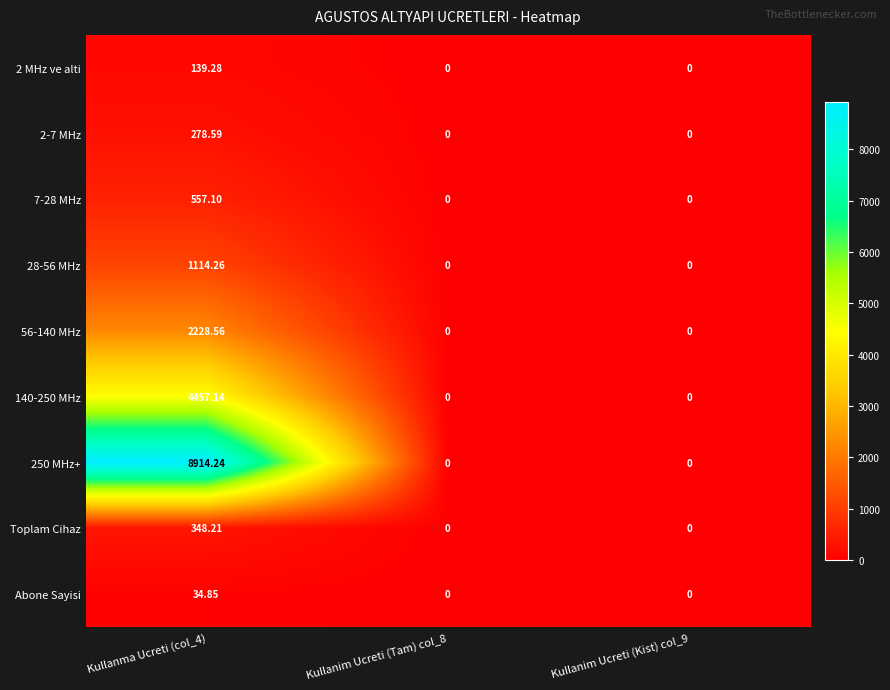

Is the value of Abone Sayisi at Kullanma Ucreti (col_4) greater than the value of 56-140 MHz at Kullanma Ucreti (col_4)?

No